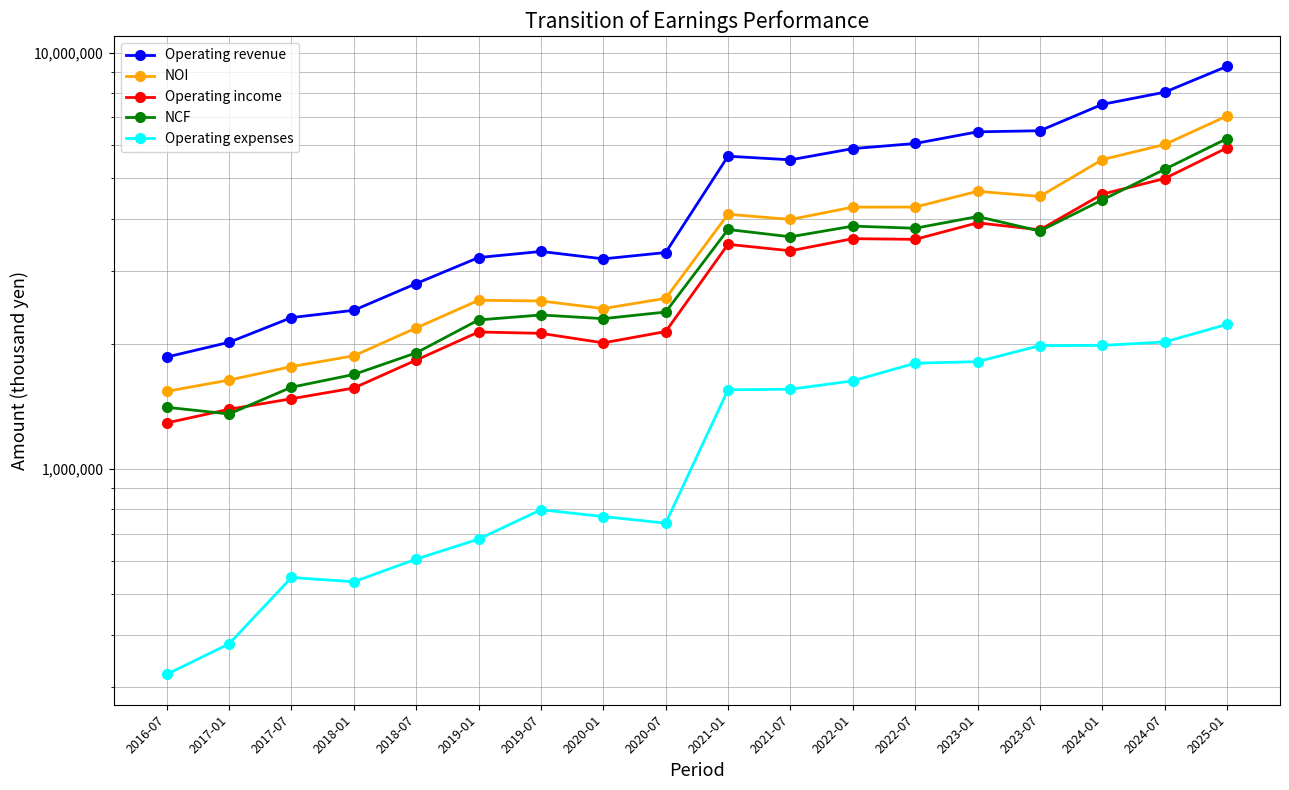

Reading right to left, extract all data points from this chart.

Operating revenue: 9284934	8048003	7524917	6503195	6463396	6060414	5890999	5536284	5648622	3314911	3200669	3334581	3224335	2791975	2408272	2312779	2017386	1859425
NOI: 7057197	6026831	5542013	4521977	4650905	4263420	4261339	3980131	4097659	2573287	2431233	2535753	2545429	2184025	1871912	1763678	1636985	1538087
Operating income: 5914606	4992156	4578410	3758623	3907244	3565820	3579094	3347117	3469305	2141028	2011055	2119924	2135962	1828216	1566622	1476202	1392730	1291403
NCF: 6226981	5252508	4434822	3733985	4044973	3791886	3836617	3616692	3765759	2385072	2299290	2346556	2283100	1902844	1688470	1573558	1356944	1408095
Operating expenses: 2227737	2021171	1982903	1981218	1812490	1796993	1629660	1556153	1550962	741624	769435	798827	678906	607950	536359	549100	380400	321338